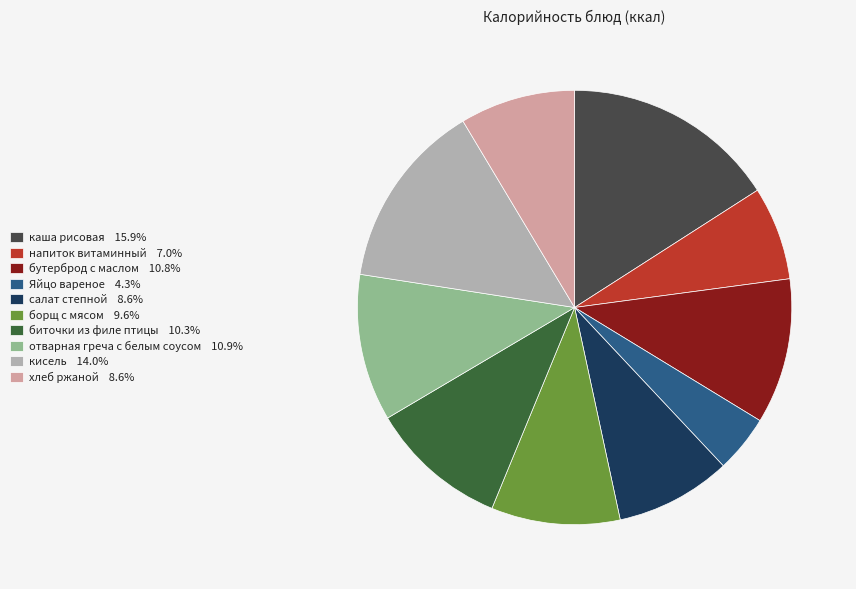

Approximately how many times larger is the value at салат степной 8.6% compared to отварная греча с белым соусом 10.9%?

0.8